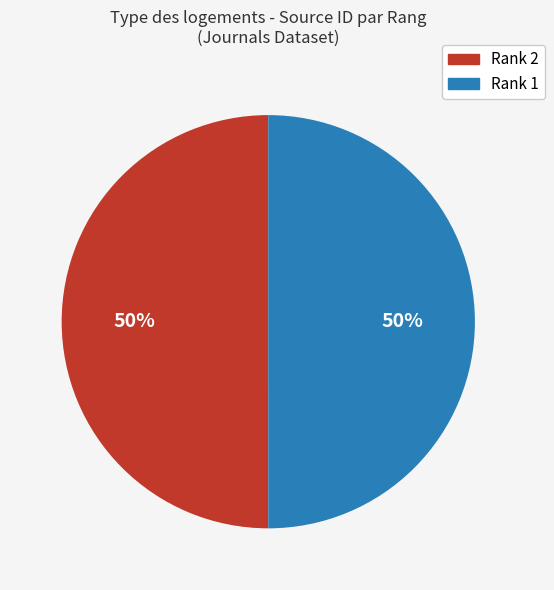

To the nearest percent, what portion does Rank 1 represent?

50%